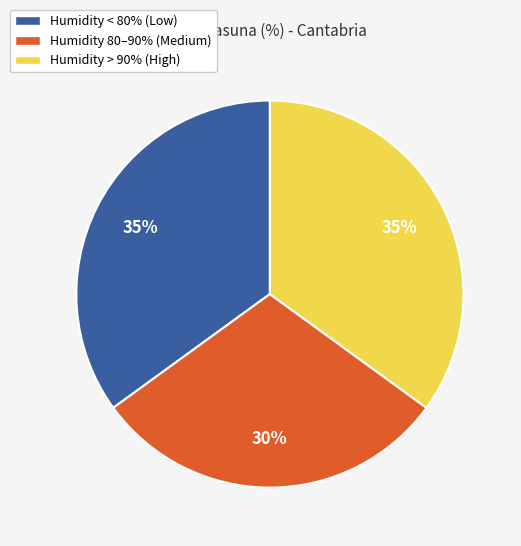

How many segments does this pie chart have?

3